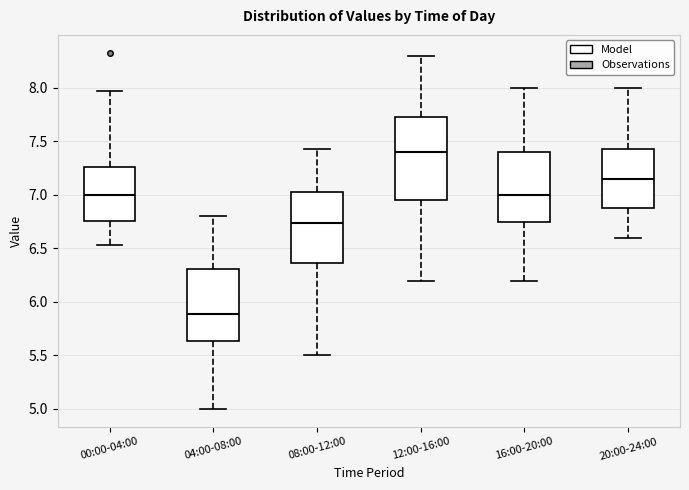

Reading left to right, read every box against the y-axis: the position of its median line, the range the box covers, and the ends of its whiskers. The values are not printed on the chart, so give them approximately, as read against the axis.

00:00-04:00: median 7.00, box 6.75 to 7.25, whiskers 6.55 to 7.95
04:00-08:00: median 5.90, box 5.65 to 6.30, whiskers 5.00 to 6.80
08:00-12:00: median 6.75, box 6.35 to 7.05, whiskers 5.50 to 7.45
12:00-16:00: median 7.40, box 6.95 to 7.75, whiskers 6.20 to 8.30
16:00-20:00: median 7.00, box 6.75 to 7.40, whiskers 6.20 to 8.00
20:00-24:00: median 7.15, box 6.90 to 7.45, whiskers 6.60 to 8.00